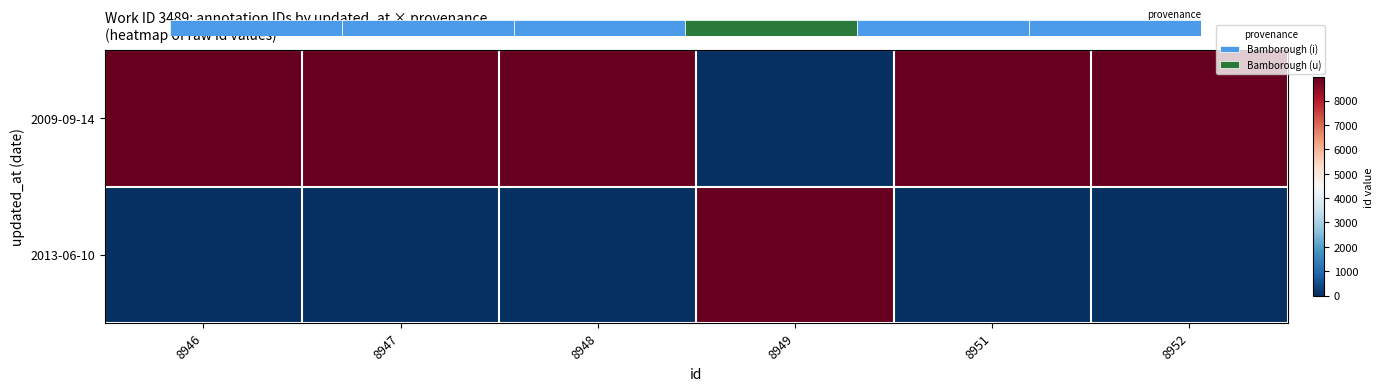

List the labels in order of 2013-06-10 value, largest first.

8949, 8946, 8947, 8948, 8951, 8952